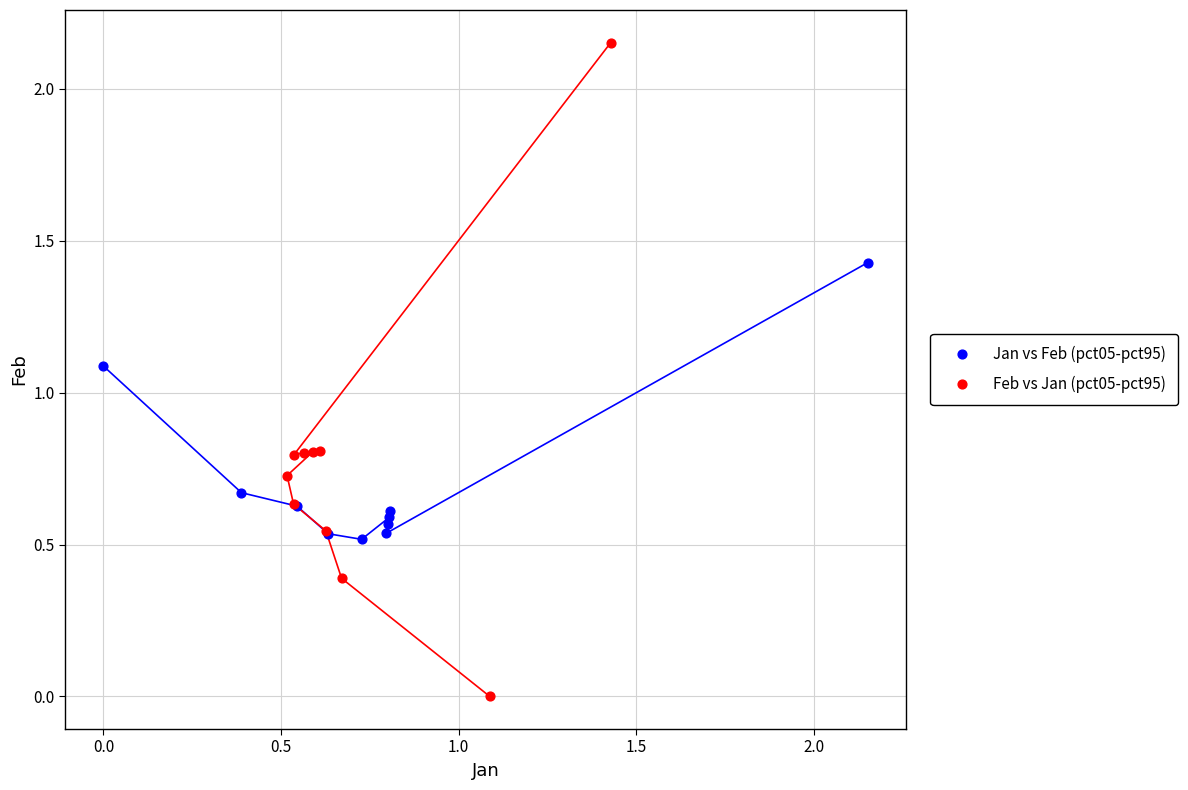

Which series reaches the minimum Y coordinate?

Feb vs Jan (pct05-pct95)